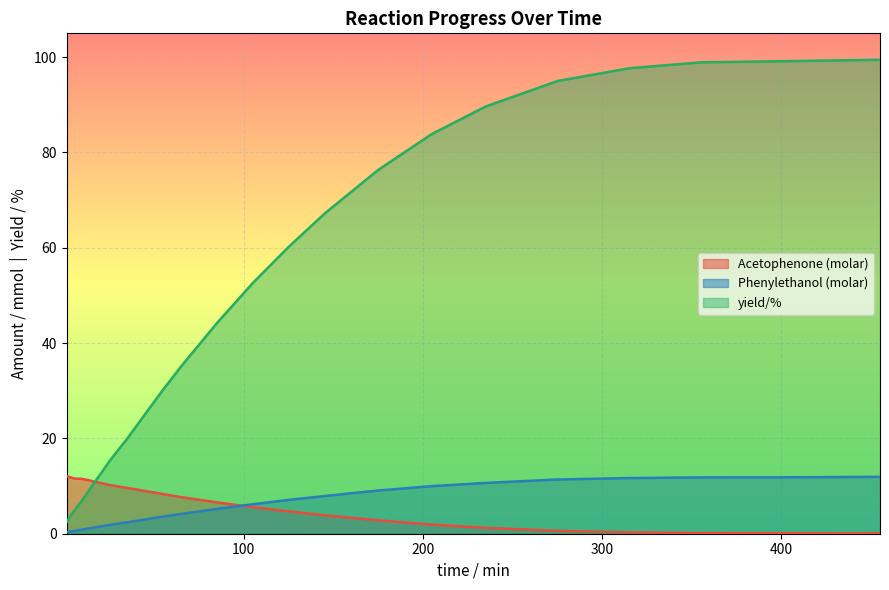

How many lines are shown in the chart?

3